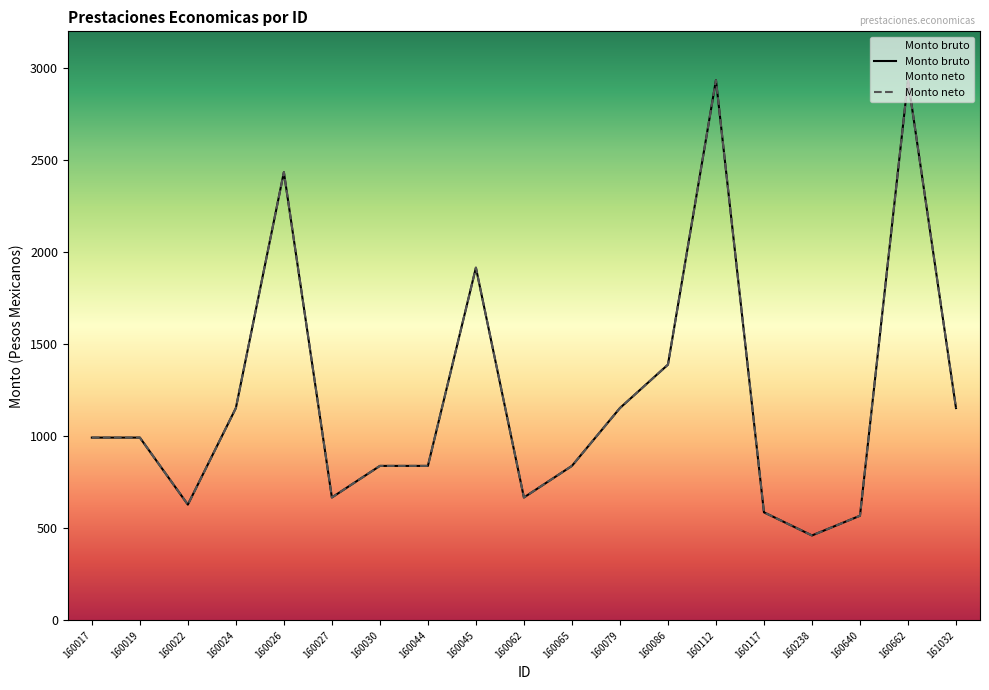

What is the greatest value displayed?

2934.7